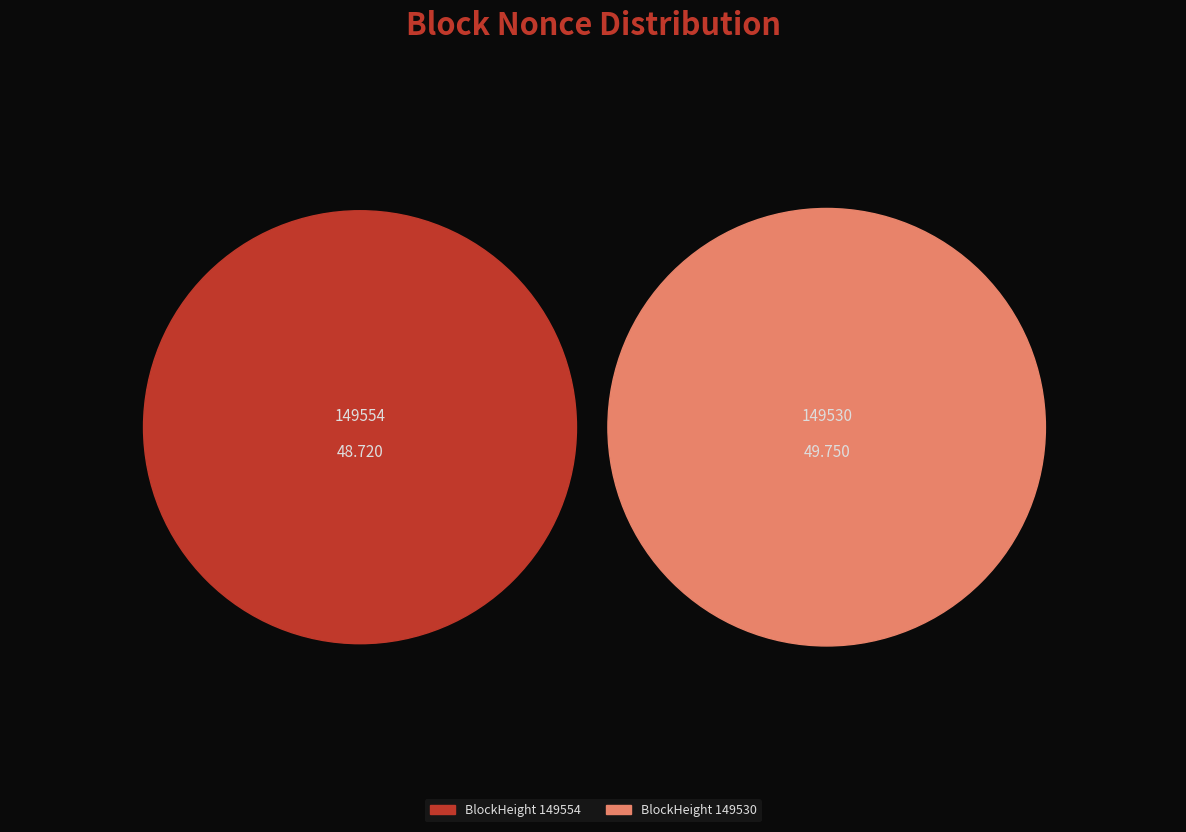

How many slices are in this pie chart?

2